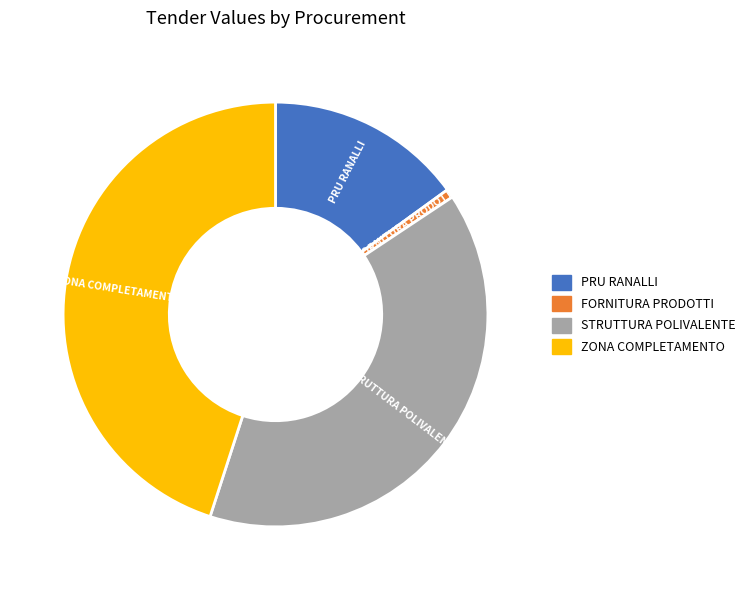

Does any single category account for the majority?

No